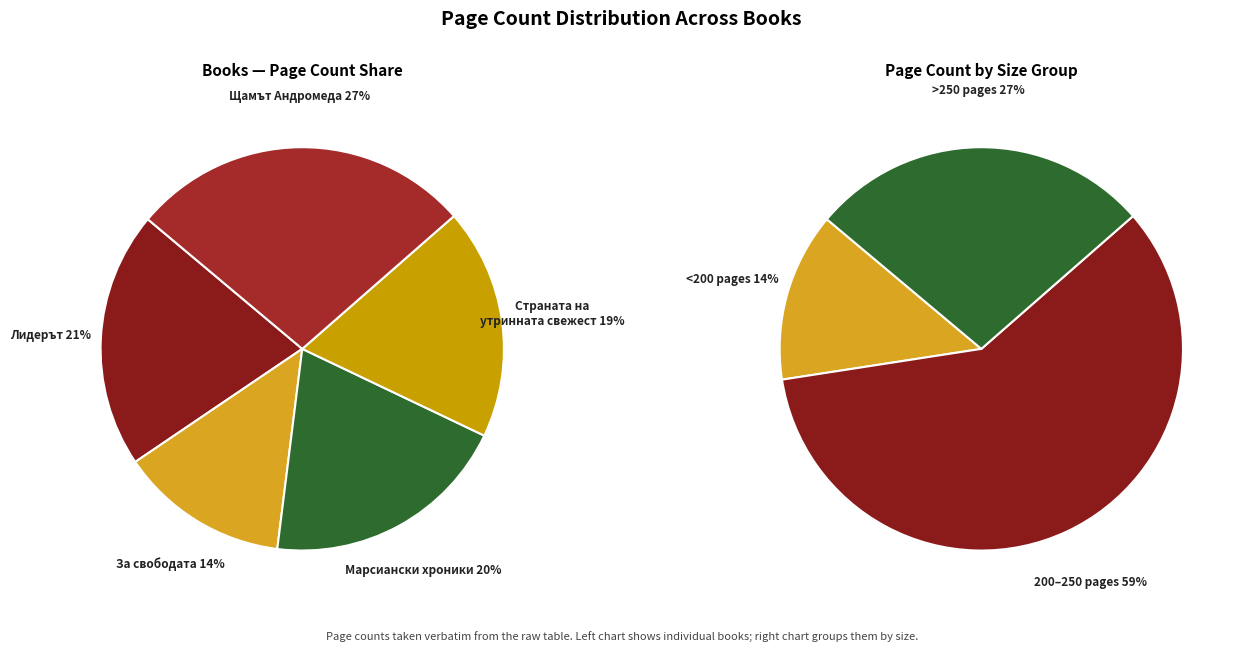

True or false: За свободата (12154) accounts for 14% of the total.

True